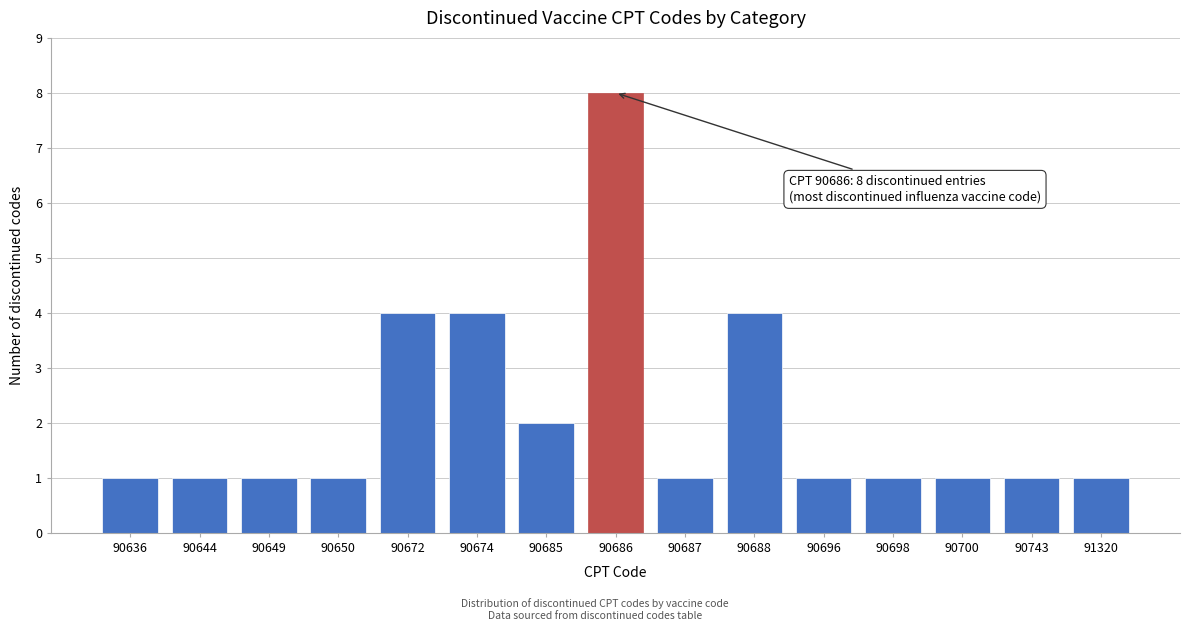

Reading right to left, transcribe all the data shown in this chart.

91320=1	90743=1	90700=1	90698=1	90696=1	90688=4	90687=1	90686=8	90685=2	90674=4	90672=4	90650=1	90649=1	90644=1	90636=1